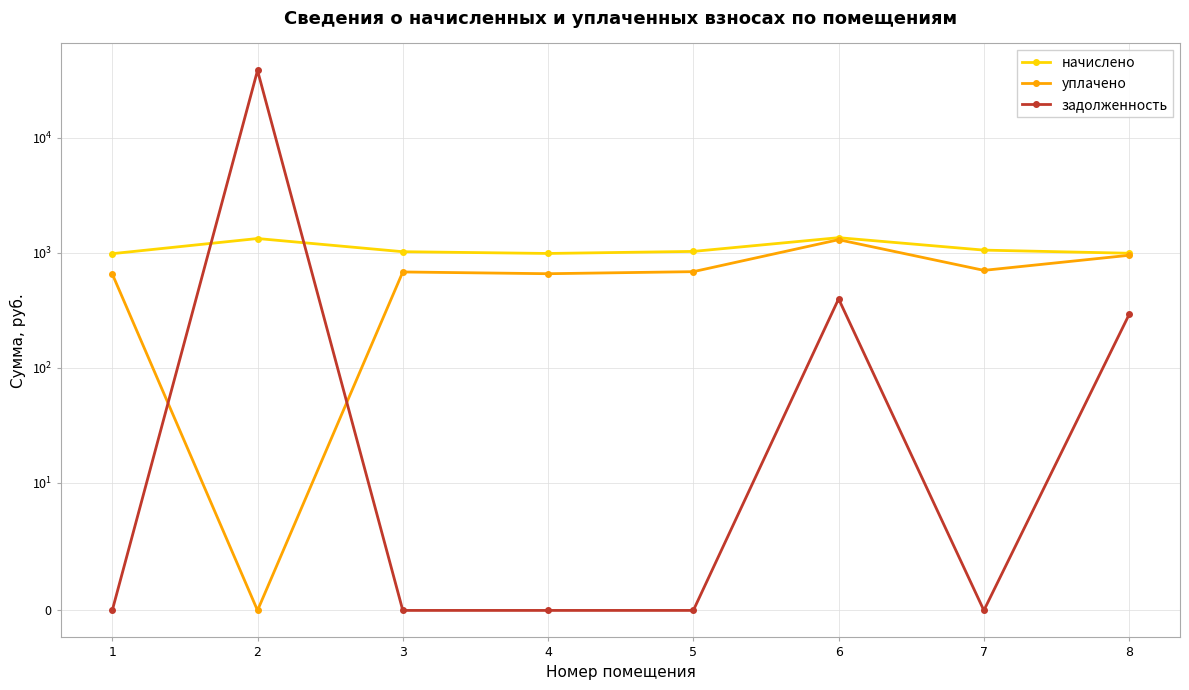

Between 4 and 5, which series saw the biggest shift?

начислено